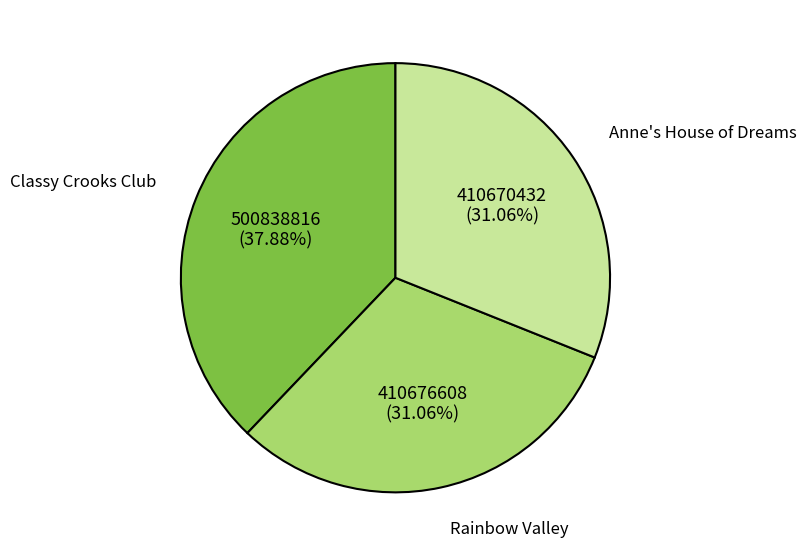

Does Anne's House of Dreams represent more than half of the total?

No